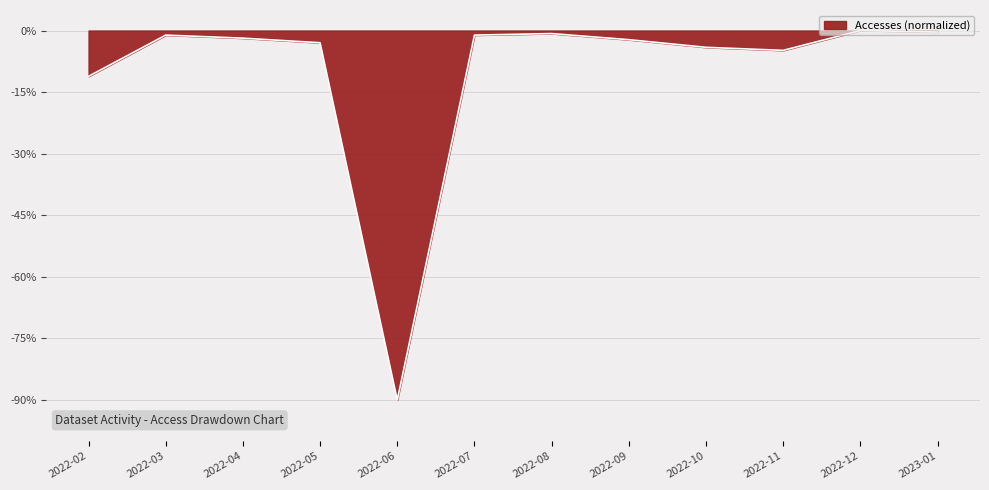

What is the sum of all values?

-120.5